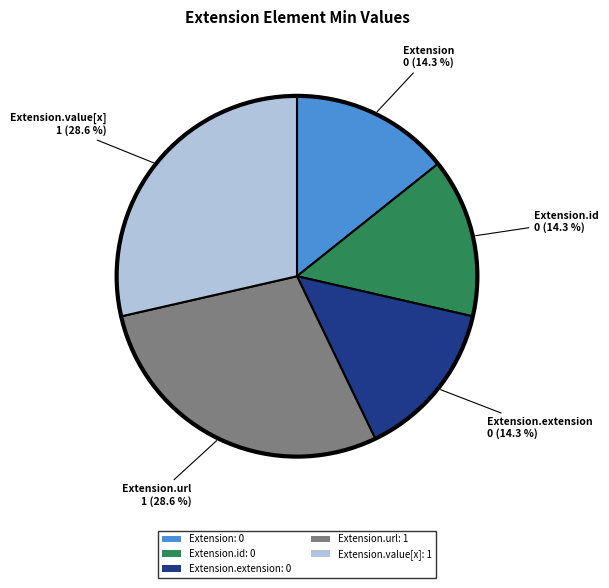

Is there a majority slice in this chart?

No